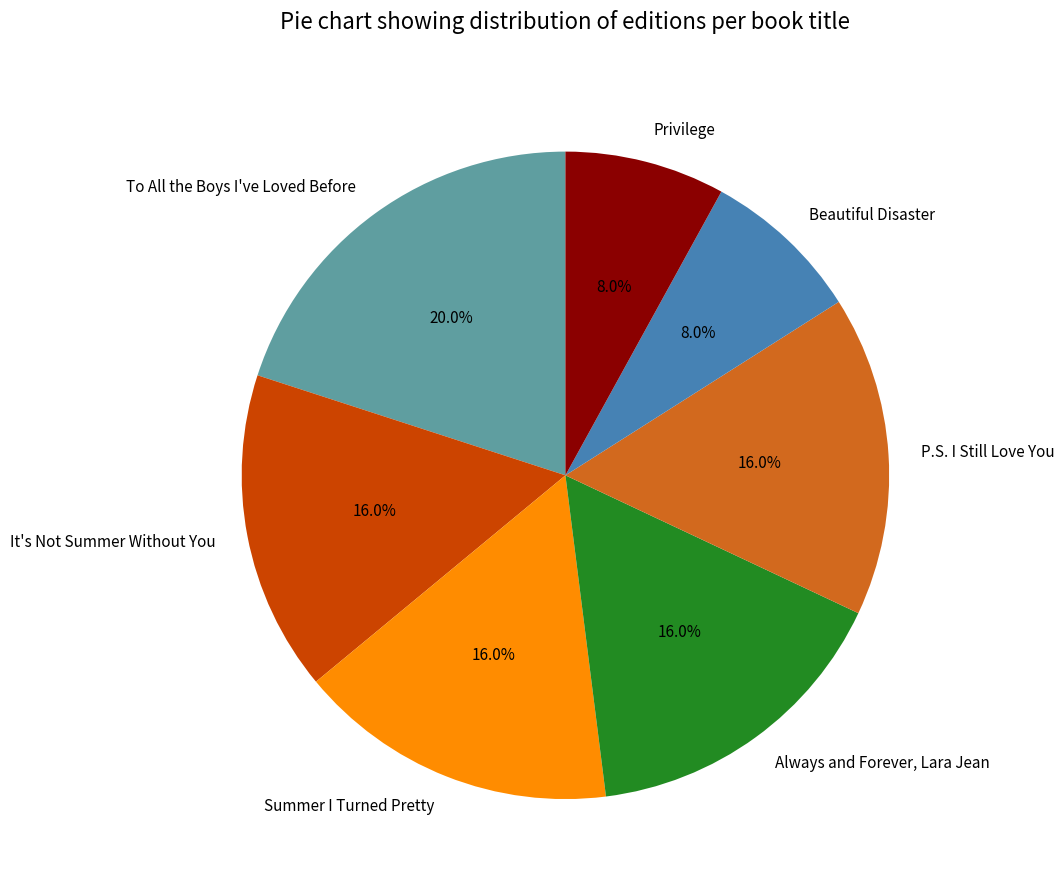

To the nearest percent, what portion does P.S. I Still Love You represent?

16%